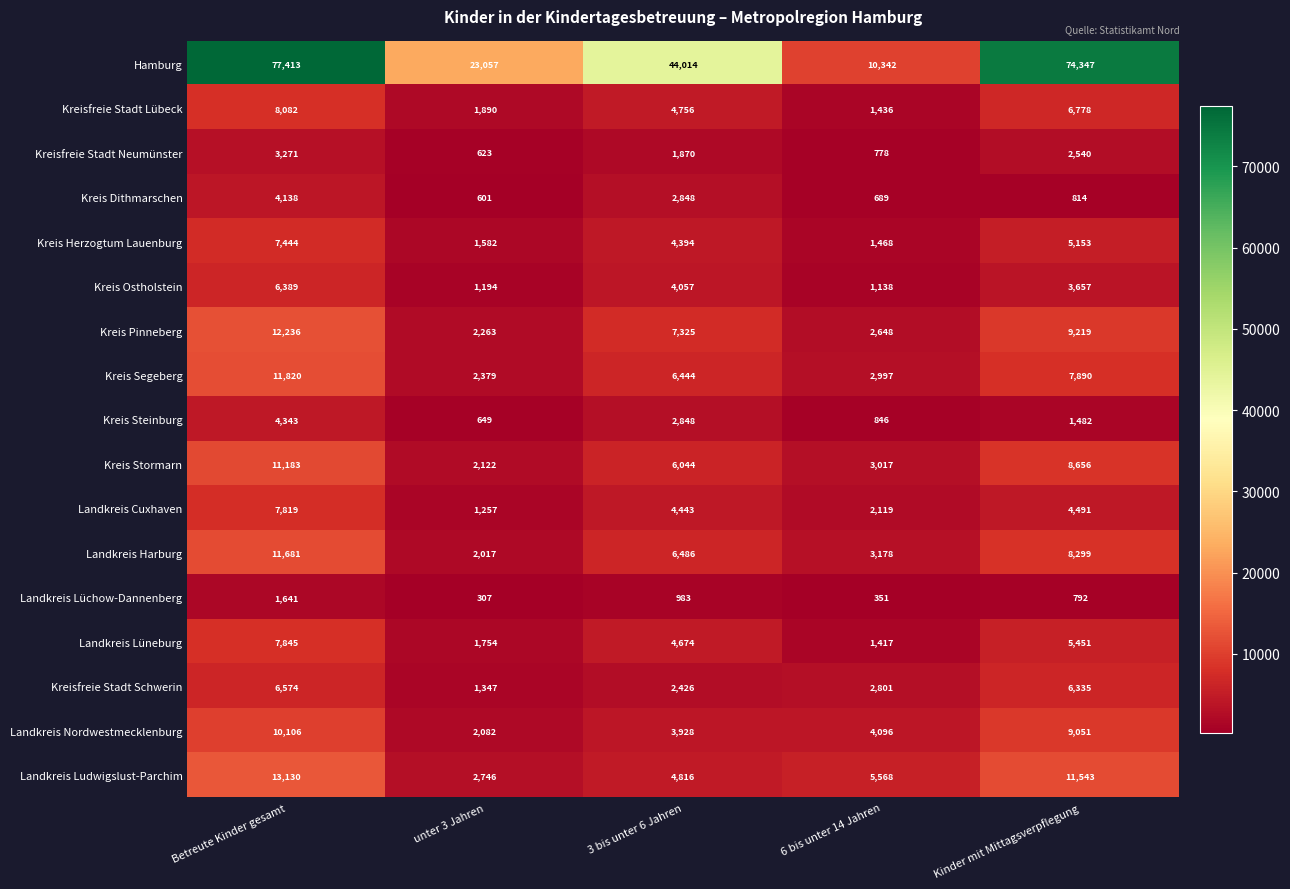

Is the value of Landkreis Ludwigslust-Parchim at unter 3 Jahren greater than the value of Landkreis Cuxhaven at Kinder mit Mittagsverpflegung?

No